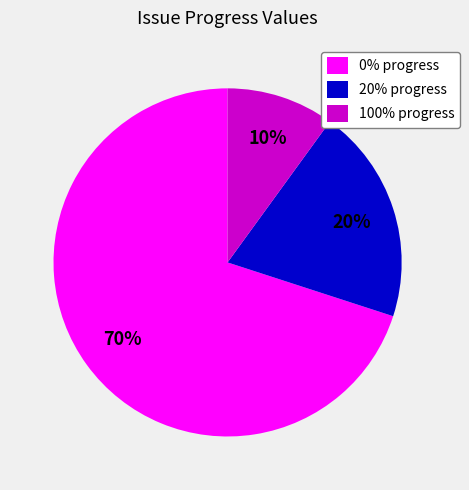

How many slices are in this pie chart?

3